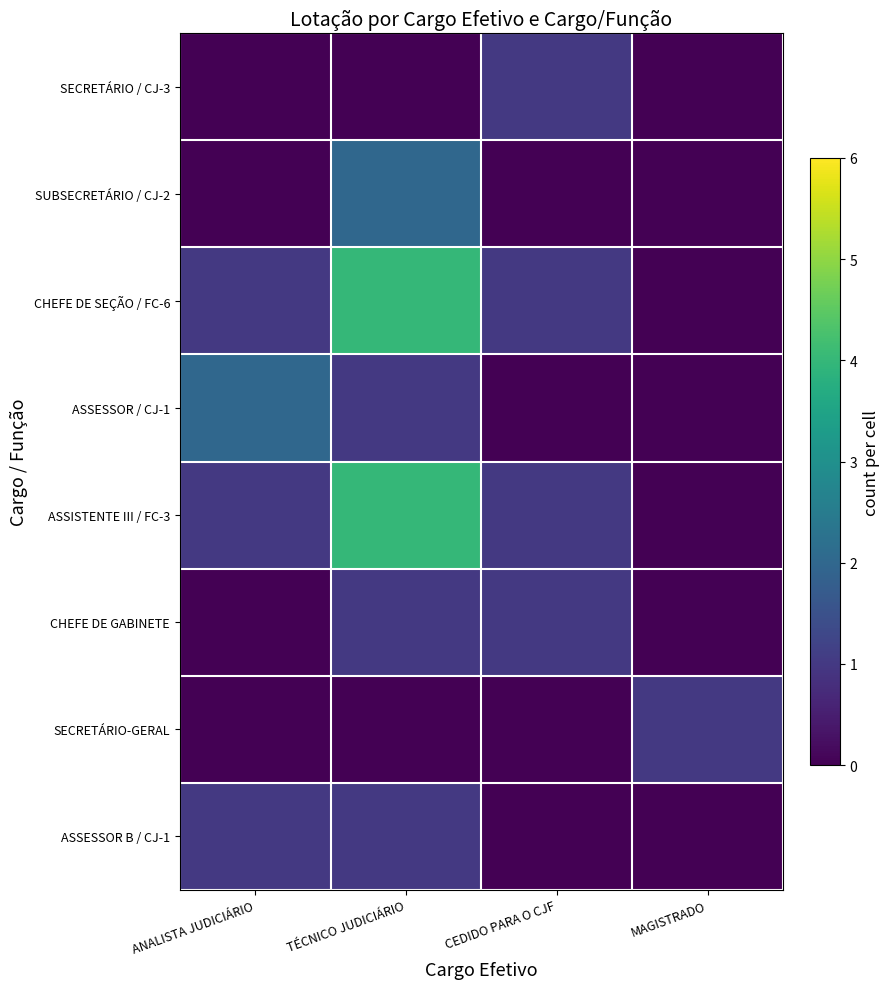

Which has a higher value, CEDIDO PARA O CJF or TÉCNICO JUDICIÁRIO?

CEDIDO PARA O CJF